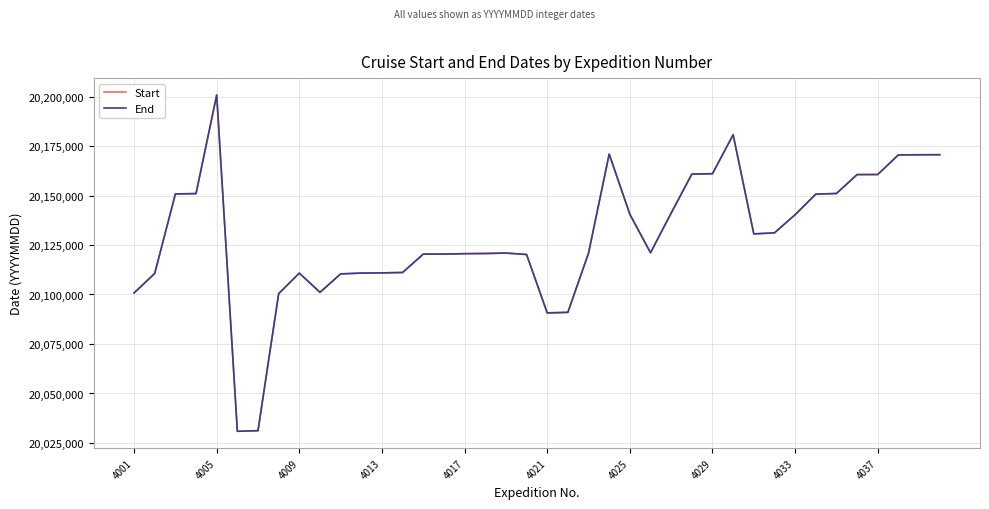

What is the greatest value displayed?

20200811